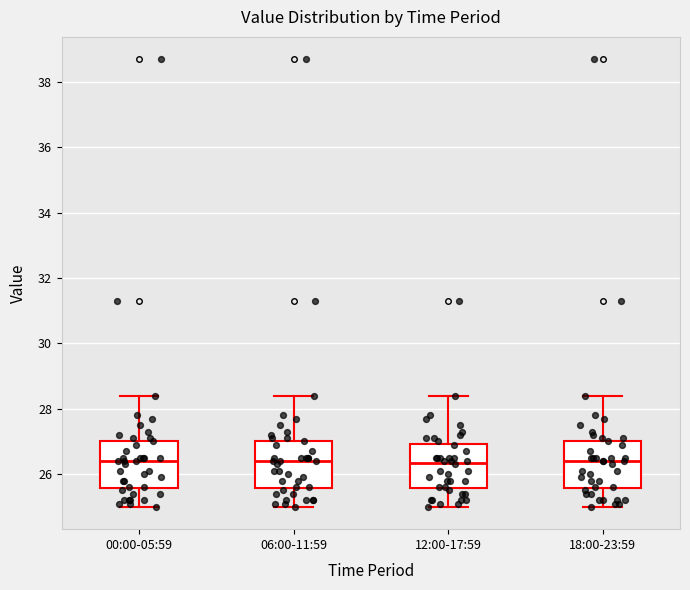

Reading left to right, transcribe this box plot: for each box, give where its median line is, the range the box spans, and where its two whiskers end, as read against the y-axis. The values are not printed on the chart, so give them approximately, as read against the axis.

00:00-05:59: median 26.4, box 25.6 to 27.0, whiskers 25.0 to 28.4
06:00-11:59: median 26.4, box 25.6 to 27.0, whiskers 25.0 to 28.4
12:00-17:59: median 26.4, box 25.6 to 27.0, whiskers 25.0 to 28.4
18:00-23:59: median 26.4, box 25.6 to 27.0, whiskers 25.0 to 28.4